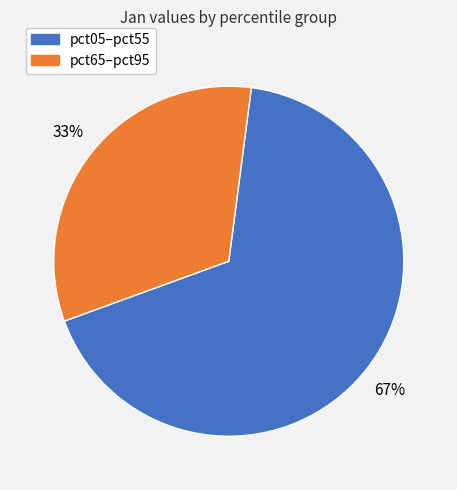

To the nearest percent, what is the average slice percentage?

50%